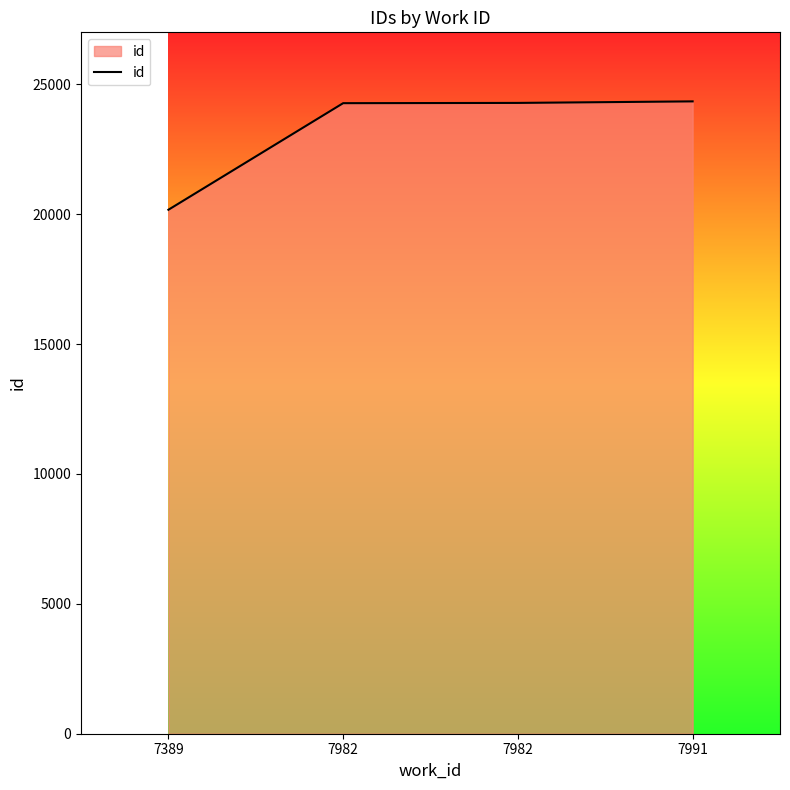

How many series are shown in this chart?

1